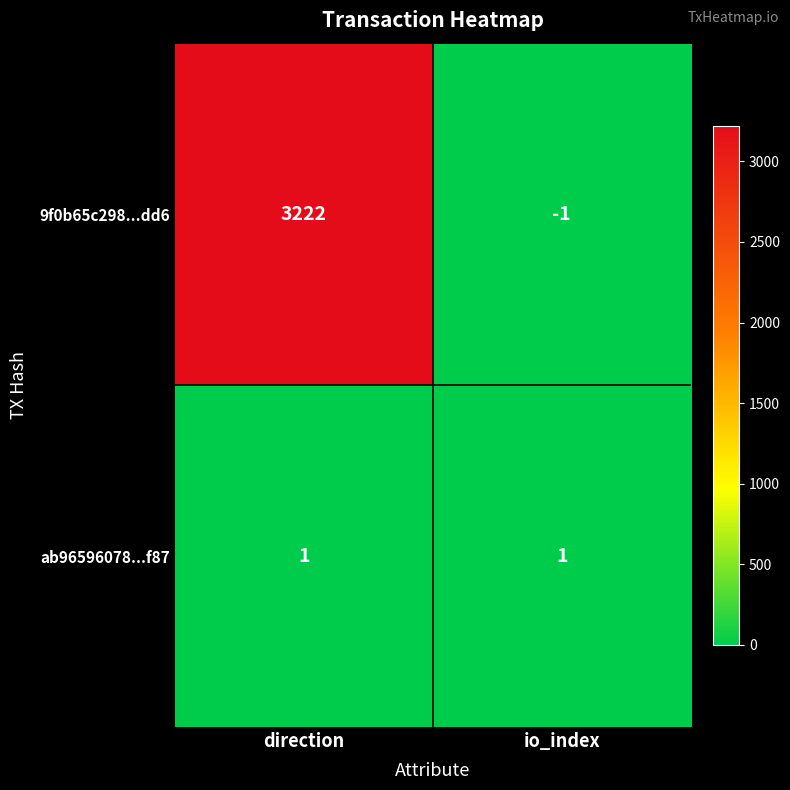

Which series has the widest spread of values?

9f0b65c298...dd6